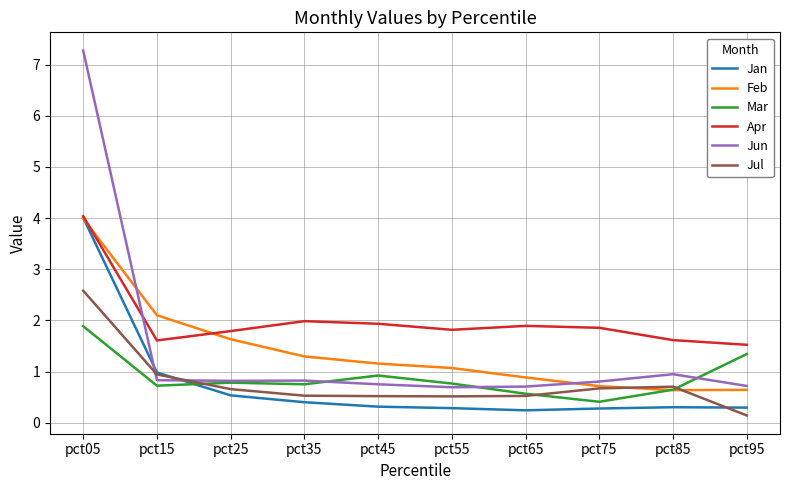

What is the difference between the maximum and minimum values in the Mar series?

1.5